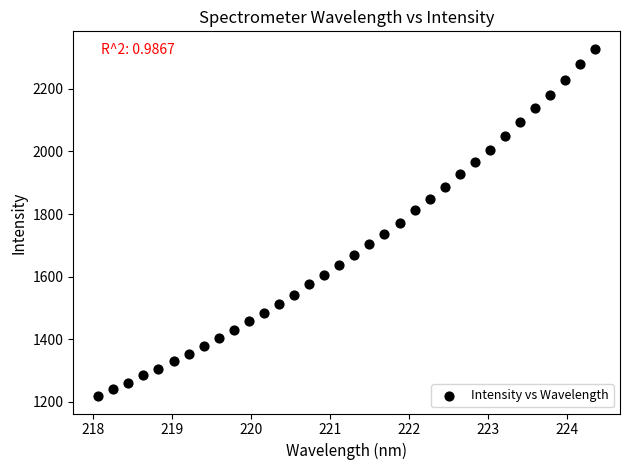

What is the range of Y values (max minus min)?

1110.2